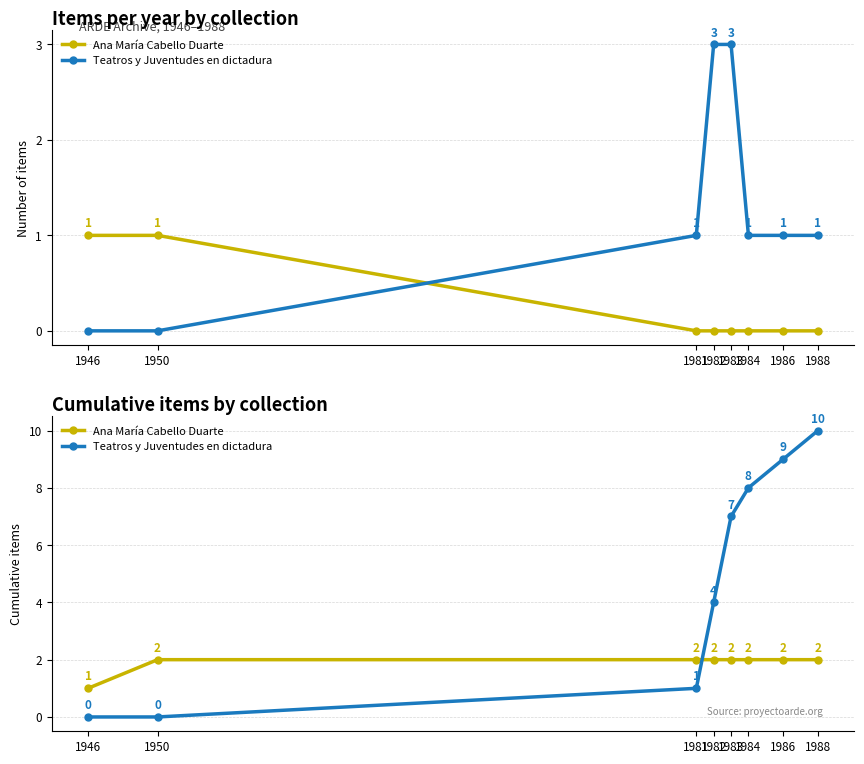

Is the value of Teatros y Juventudes en dictadura at 1986 greater than the value of Ana María Cabello Duarte at 1950?

Yes